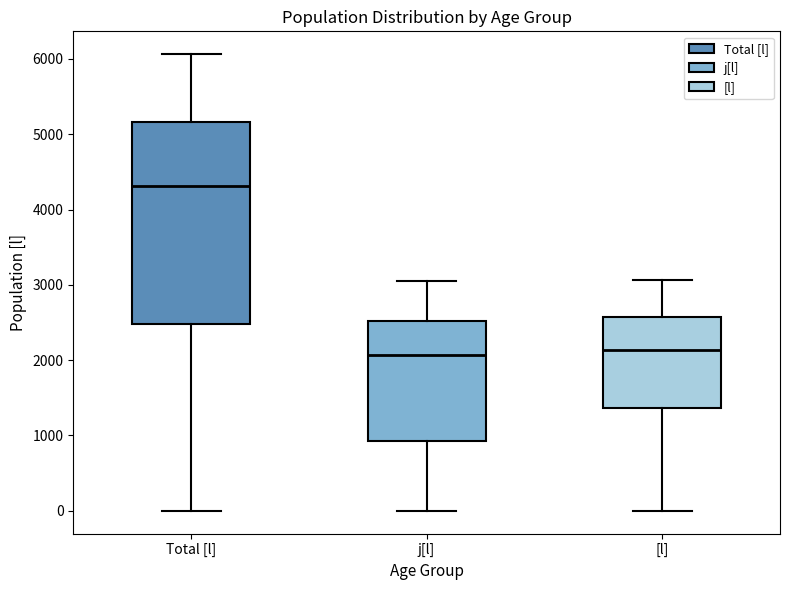

Reading left to right, transcribe this box plot: for each box, give where its median line is, the range the box spans, and where its two whiskers end, as read against the y-axis. The values are not printed on the chart, so give them approximately, as read against the axis.

Total [l]: median 4300, box 2500 to 5200, whiskers 0 to 6100
j[l]: median 2100, box 900 to 2500, whiskers 0 to 3100
[l]: median 2100, box 1400 to 2600, whiskers 0 to 3100